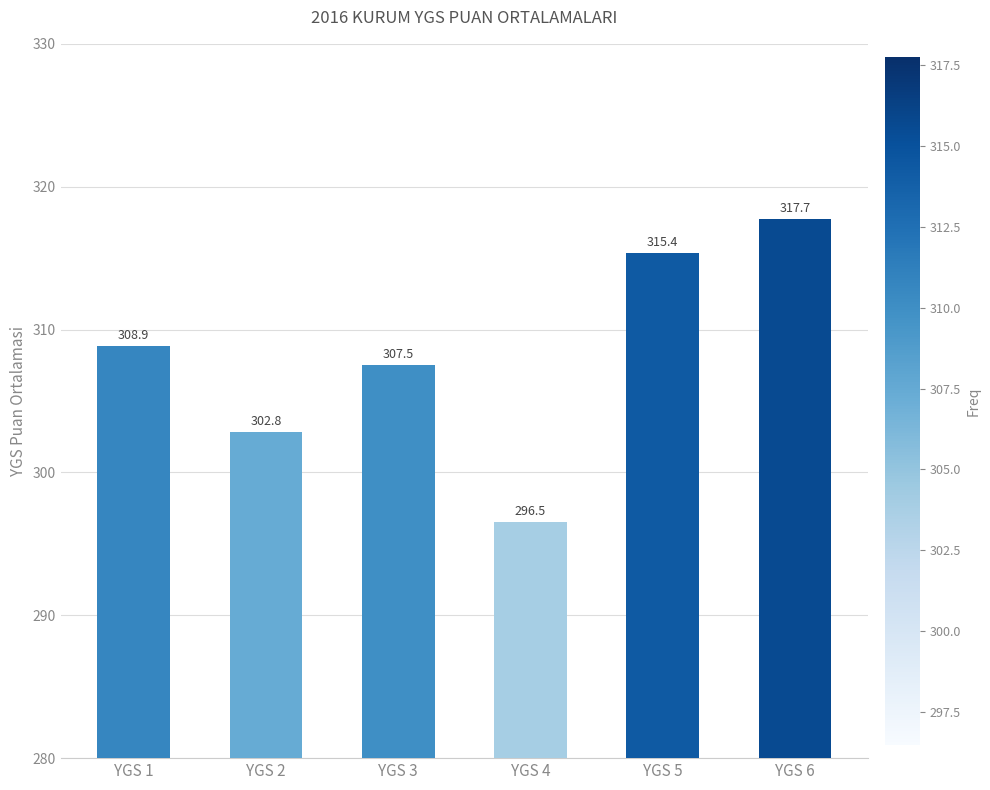

What is the change in value from YGS 3 to YGS 4?

-11.0